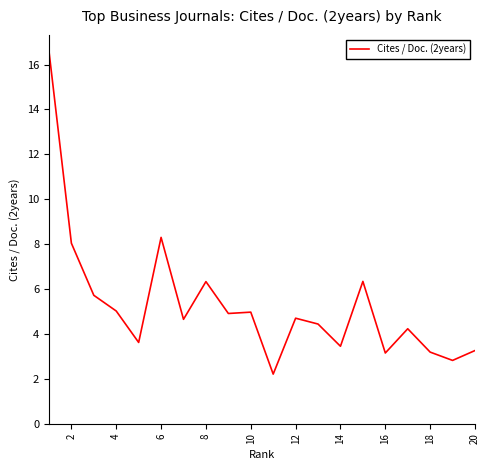

What is the maximum value shown in the chart?

16.6